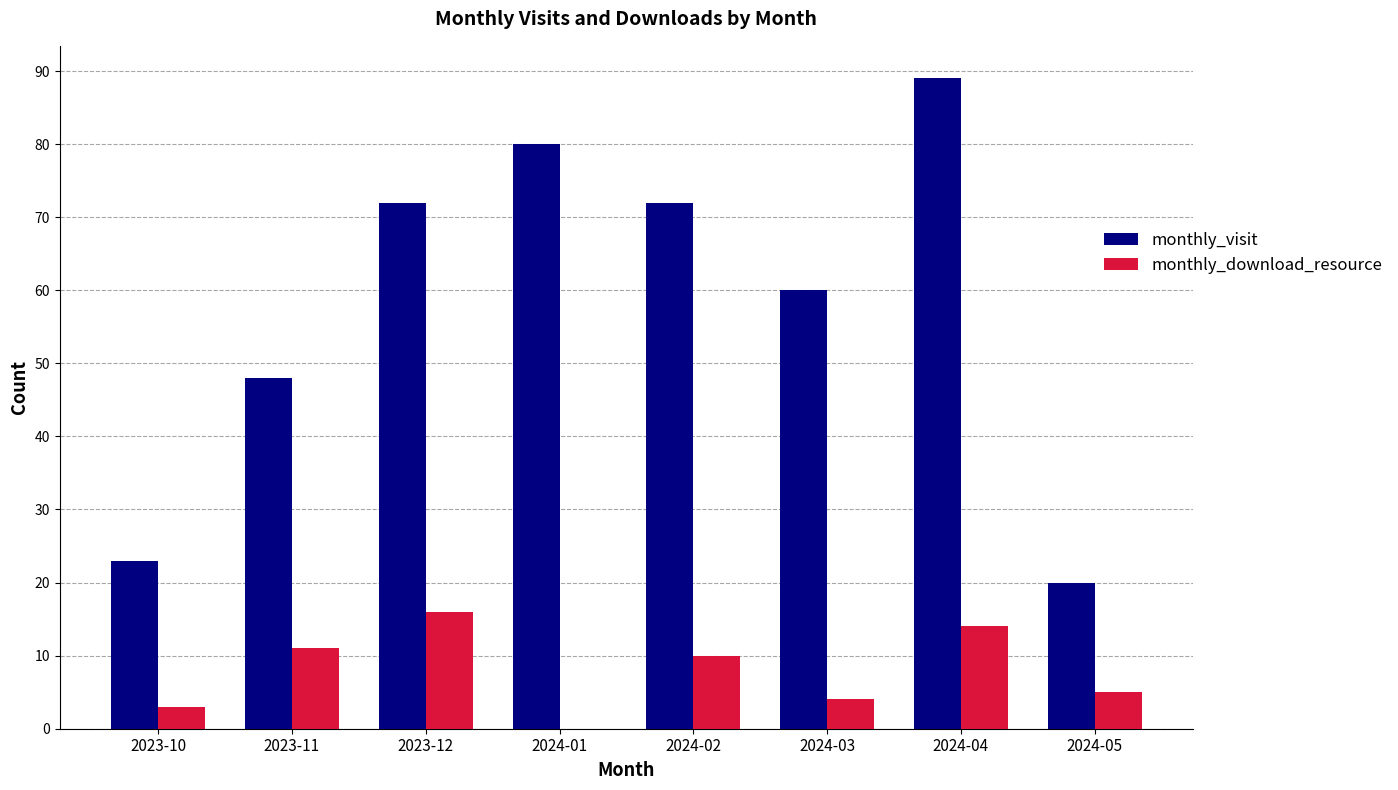

What is the sum of all monthly_download_resource values?

63